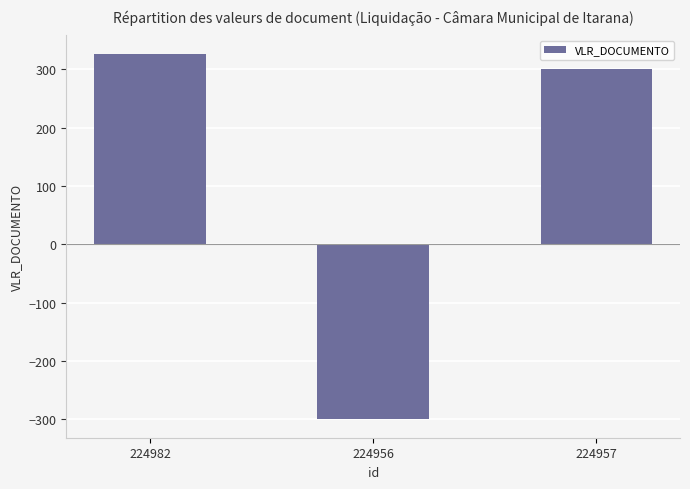

Reading right to left, extract all data points from this chart.

300.0	-300.0	326.9